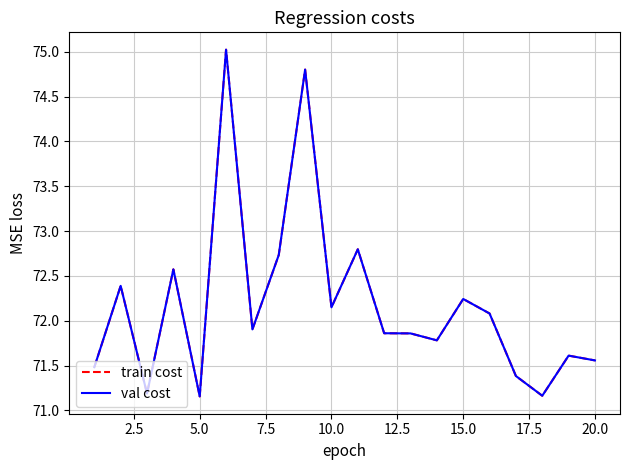

Reading right to left, list all the values displayed in this chart.

train cost: 71.6	71.6	71.2	71.4	72.1	72.2	71.8	71.9	71.9	72.8	72.1	74.8	72.7	71.9	75.0	71.2	72.6	71.2	72.4	71.5
val cost: 71.6	71.6	71.2	71.4	72.1	72.2	71.8	71.9	71.9	72.8	72.1	74.8	72.7	71.9	75.0	71.2	72.6	71.2	72.4	71.5